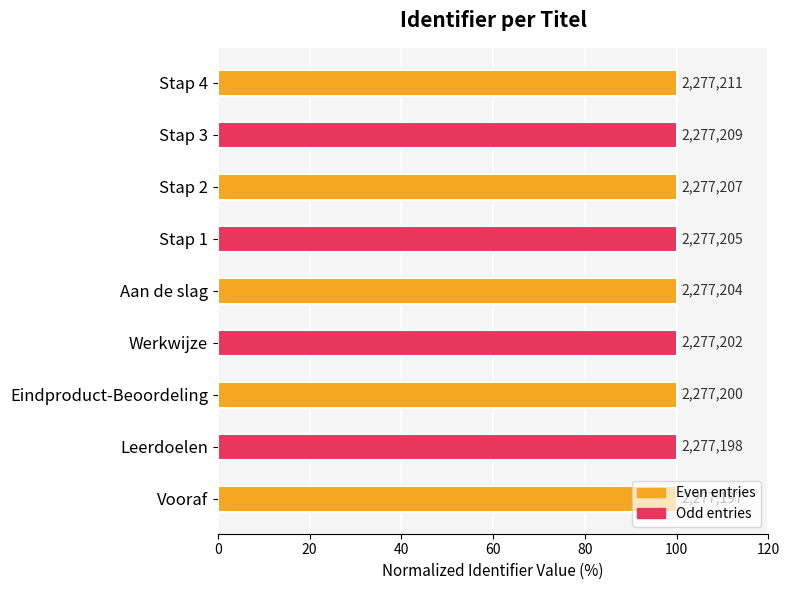

What is the smallest value displayed?

100.0